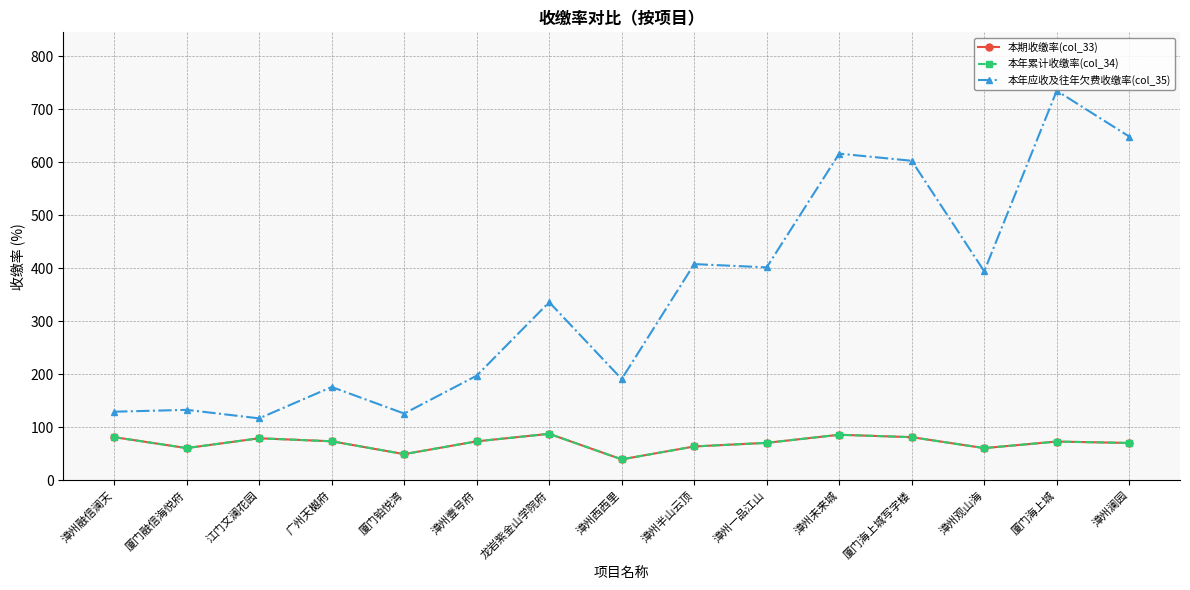

What is the total value across all series at 漳州观山海?

515.0